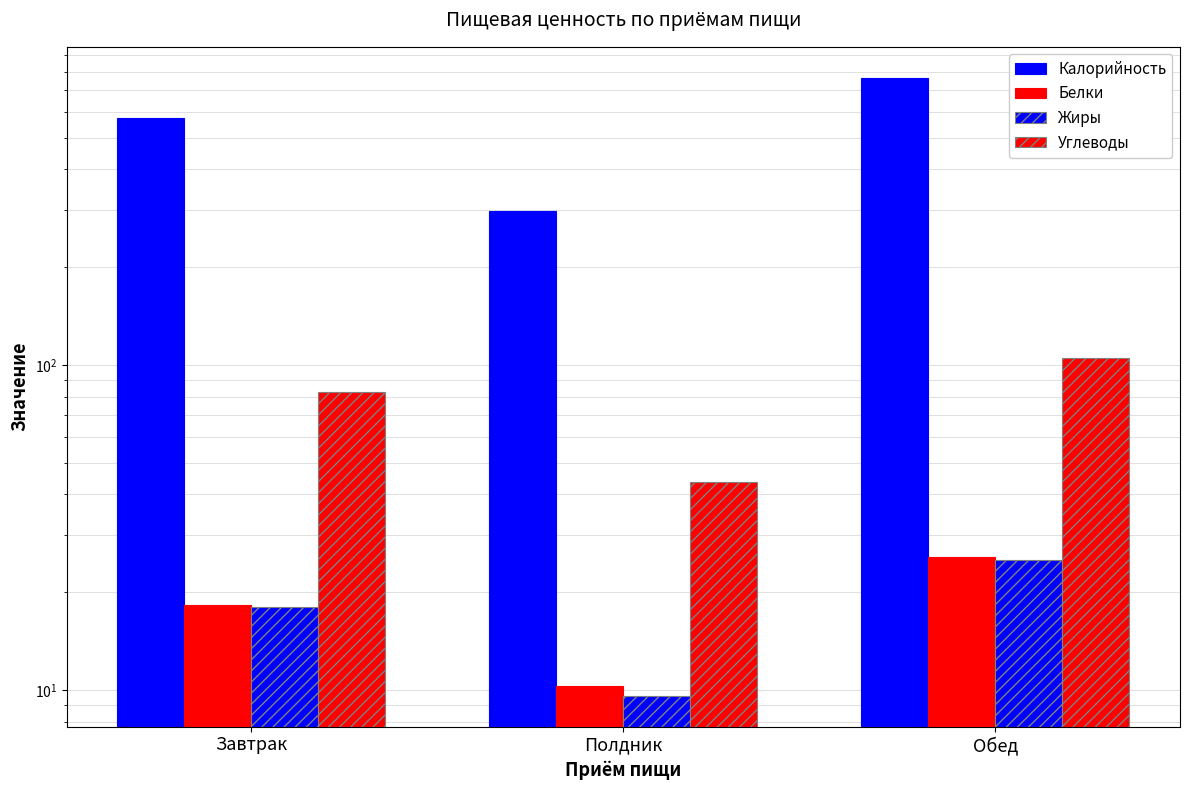

Reading left to right, extract all data points from this chart.

Калорийность: Завтрак=576.5	Полдник=297.7	Обед=766.0
Белки: Завтрак=18.3	Полдник=10.3	Обед=25.8
Жиры: Завтрак=18.0	Полдник=9.6	Обед=25.2
Углеводы: Завтрак=82.8	Полдник=43.8	Обед=105.1